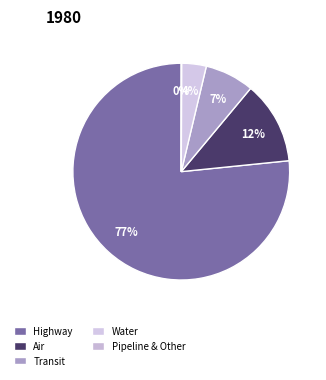

True or false: Pipeline & Other accounts for 1% of the total.

False